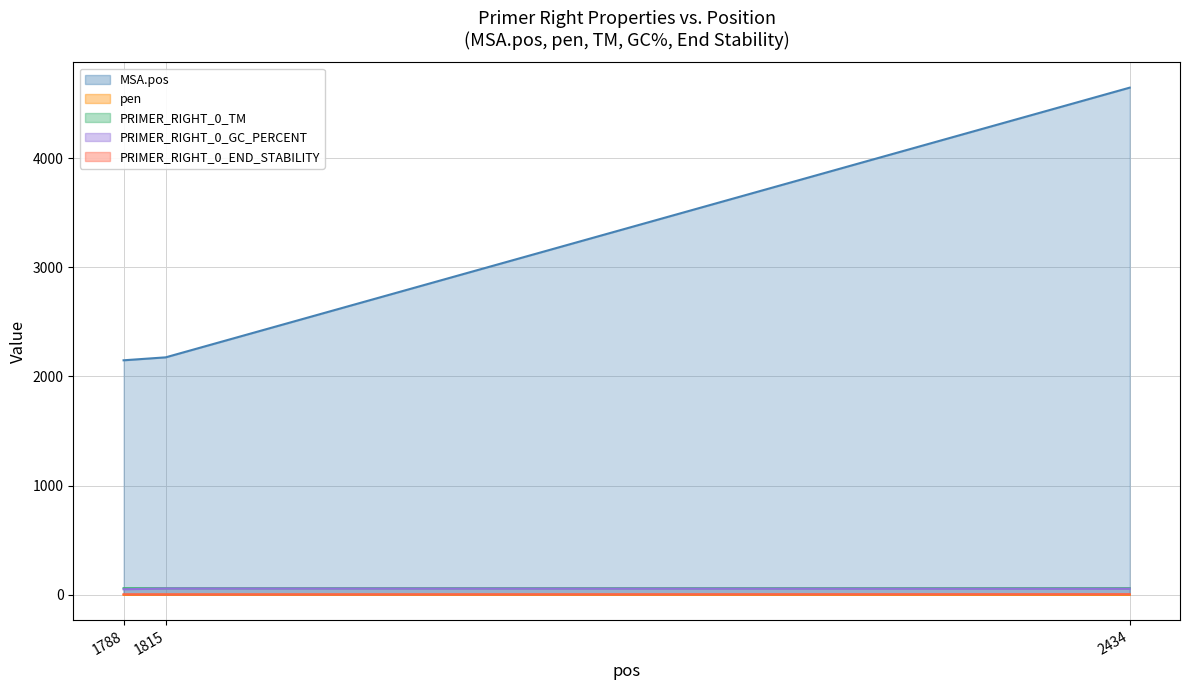

What are all the series names shown in the legend?

MSA.pos, pen, PRIMER_RIGHT_0_TM, PRIMER_RIGHT_0_GC_PERCENT, PRIMER_RIGHT_0_END_STABILITY